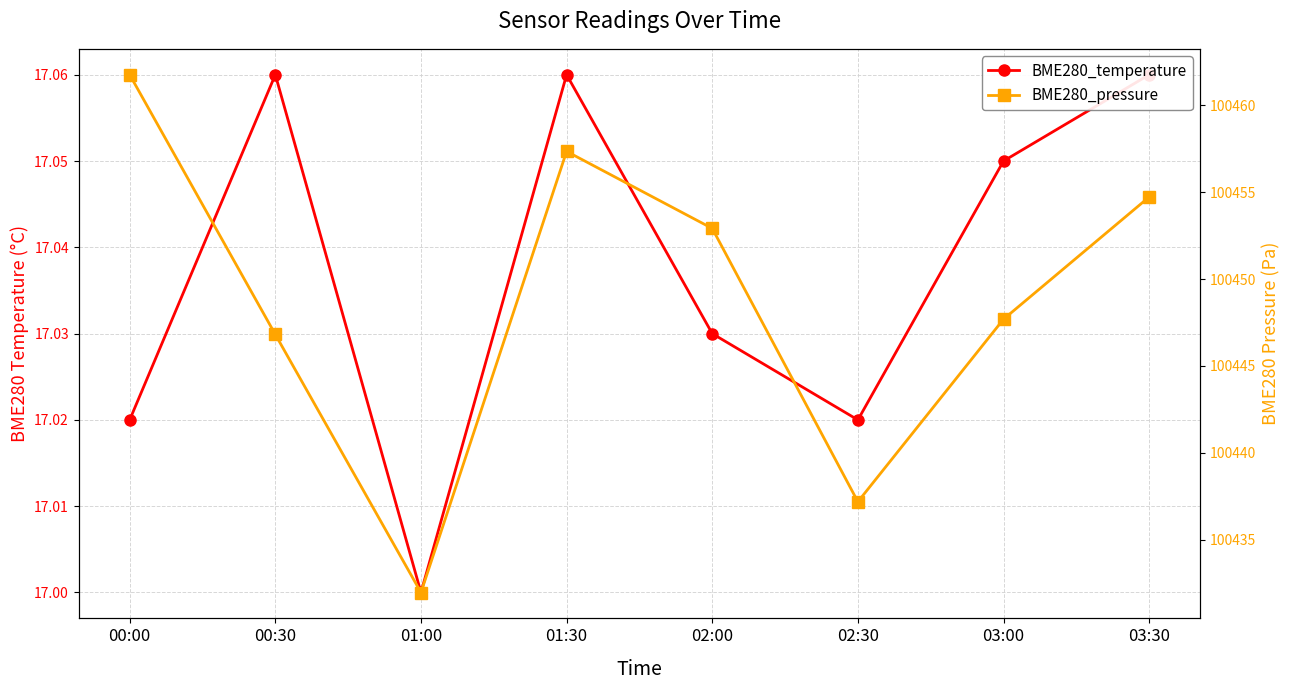

Reading left to right, extract all data points from this chart.

BME280_temperature: 00:00=17.0	00:30=17.1	01:00=17.0	01:30=17.1	02:00=17.0	02:30=17.0	03:00=17.1	03:30=17.1
BME280_pressure: 00:00=100461.8	00:30=100446.8	01:00=100432.0	01:30=100457.3	02:00=100452.9	02:30=100437.2	03:00=100447.7	03:30=100454.7